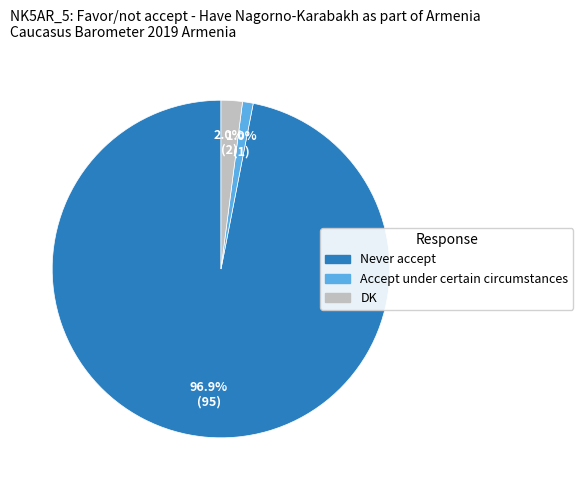

Is there any slice that represents more than half of the pie?

Yes